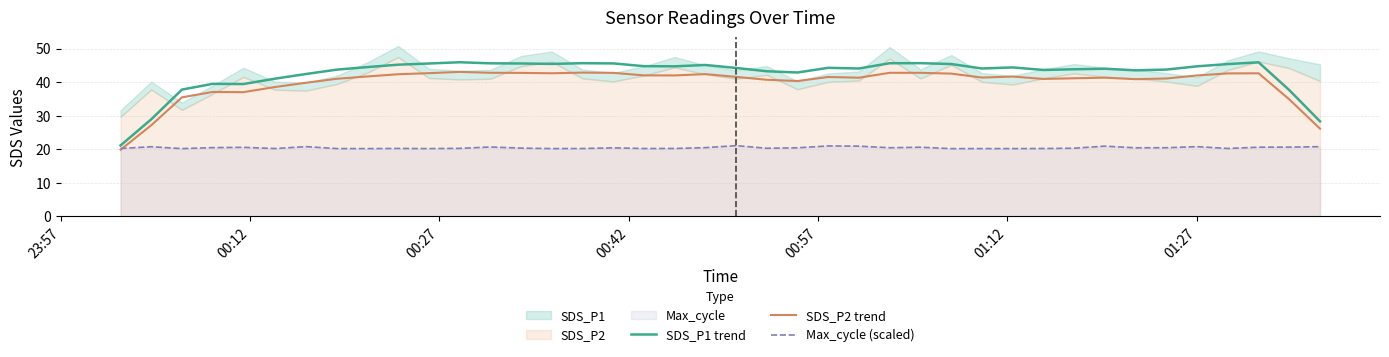

What is the lowest value of the Max_cycle (scaled) series?

20.2